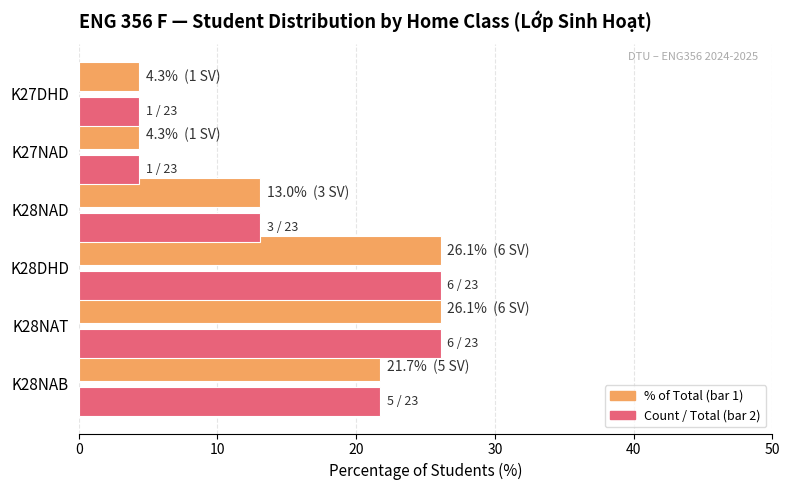

What is the greatest value displayed?

26.1